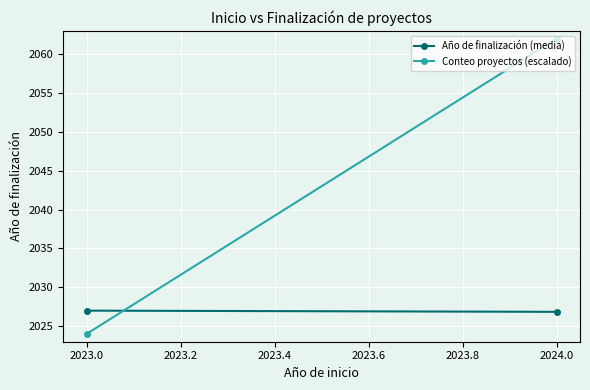

What is the difference between the maximum and minimum values in the Conteo proyectos (escalado) series?

38.0